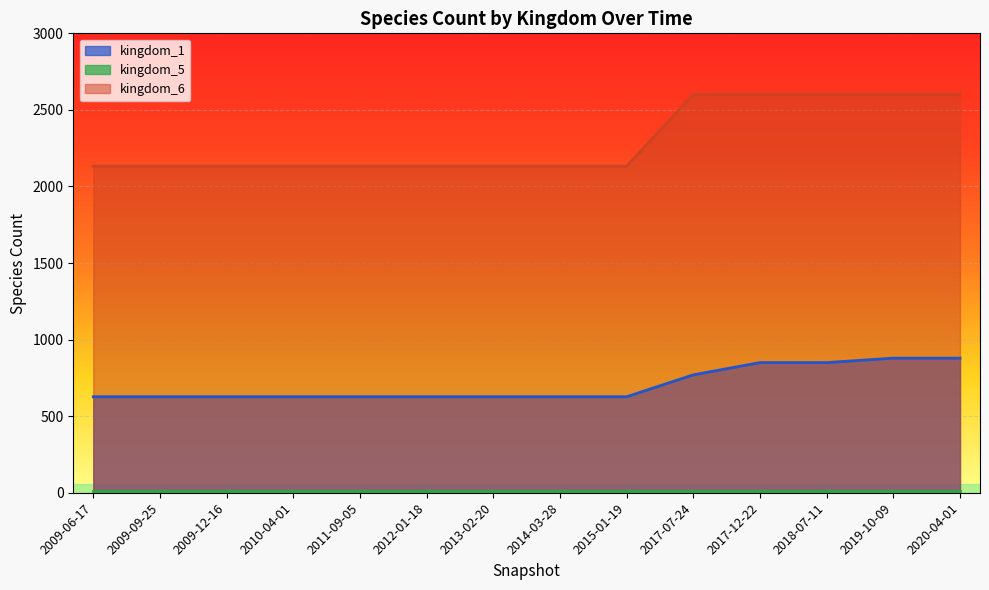

What is the label of the 6th point from the left?

2012-01-18